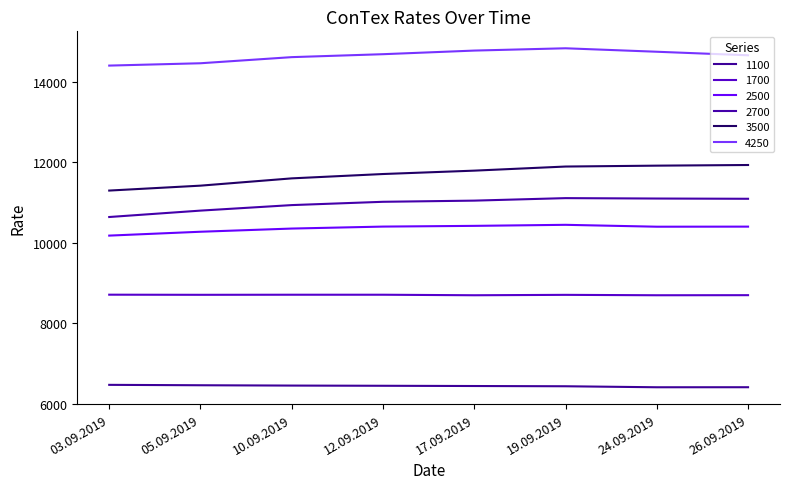

Which series has the largest range (max minus min)?

3500